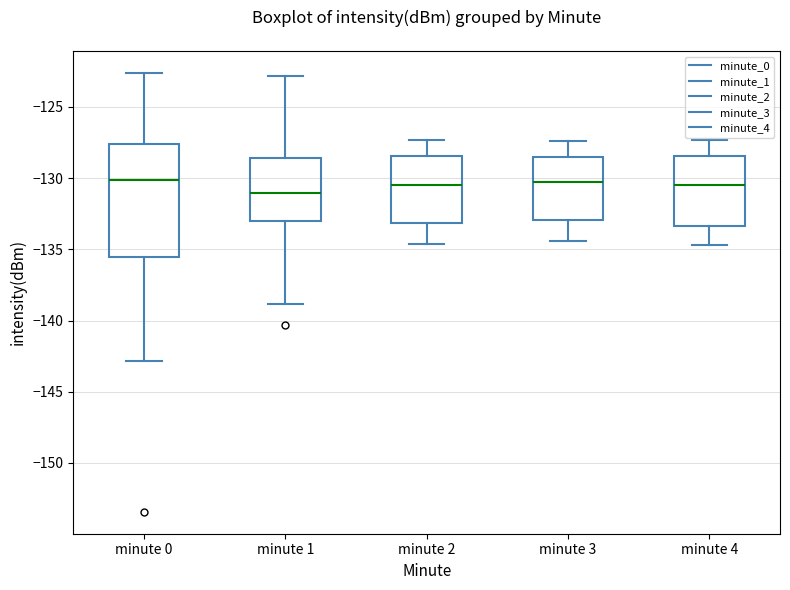

Where does the median line of the box for minute 4 sit on the y-axis? The values are not printed on the chart, so give them approximately, as read against the axis.

-130.5